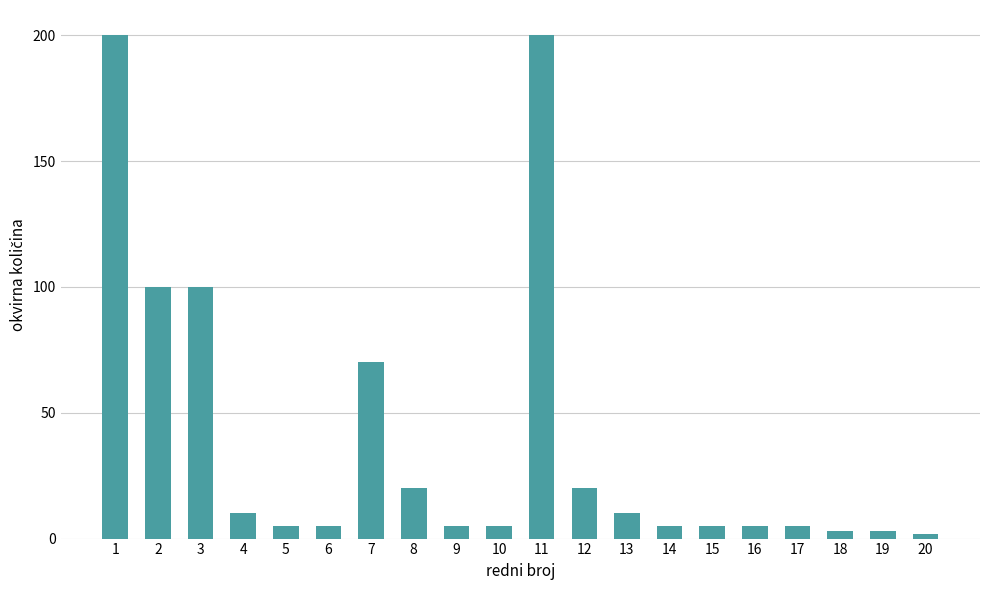

The value at 12 is 20. True or false?

True